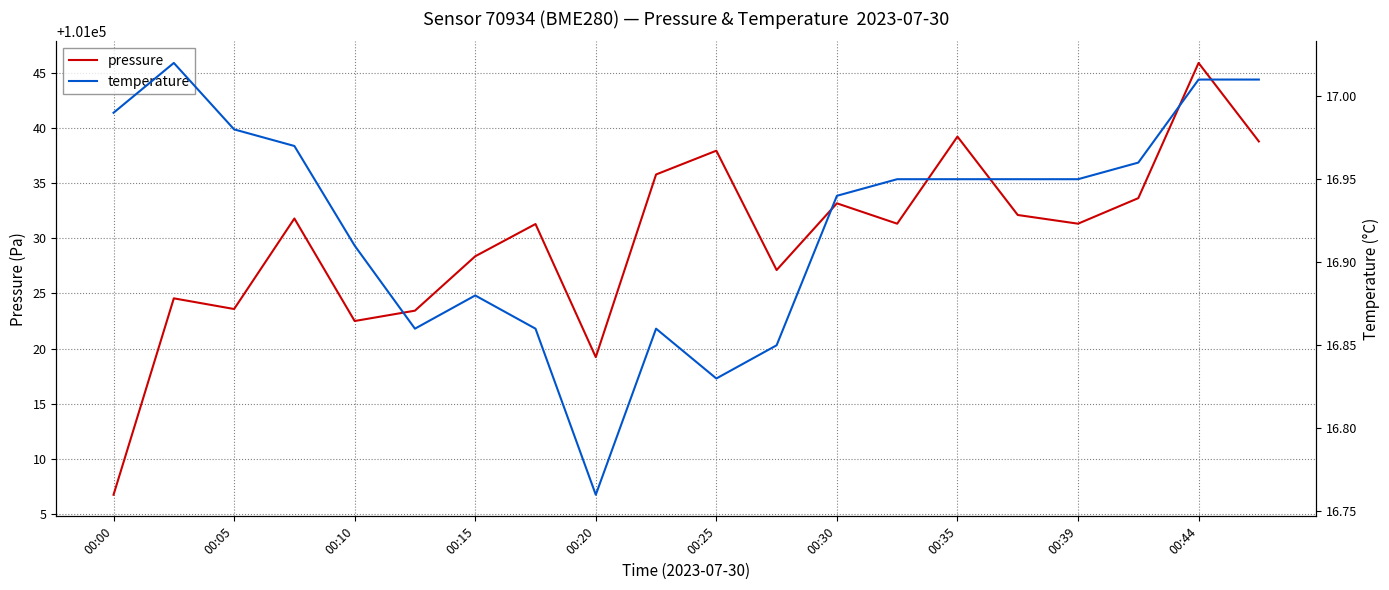

Rank the series at 13 from lowest to highest value.

temperature, pressure